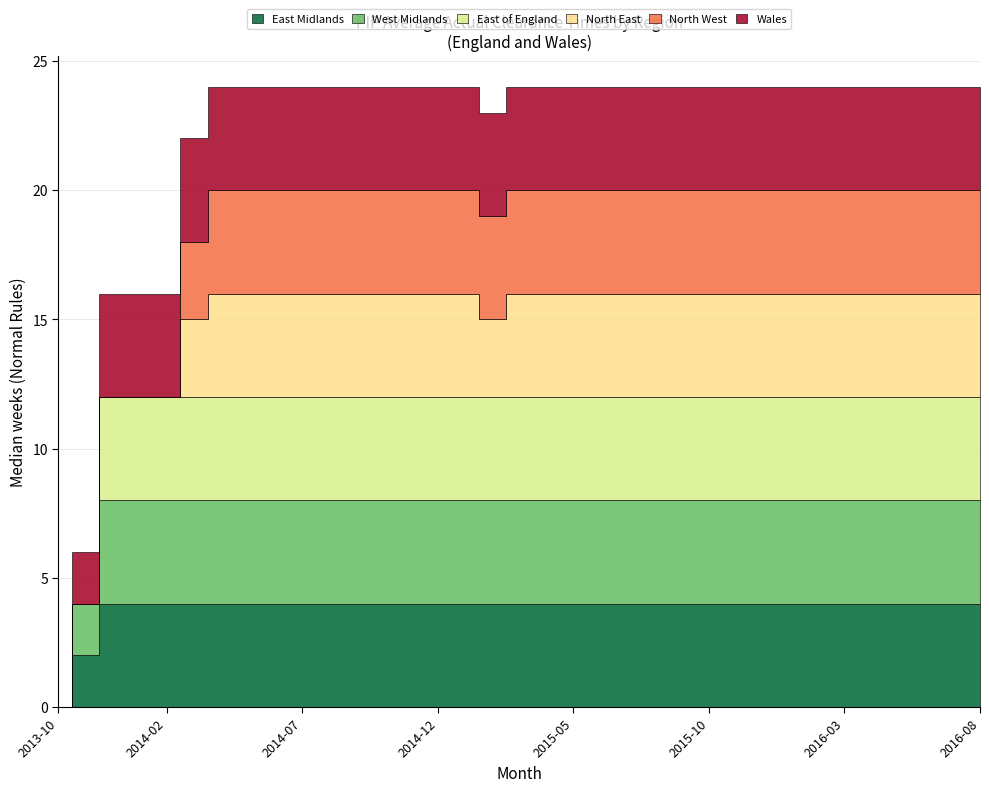

The value of West Midlands at 2015-09 is 4. True or false?

True